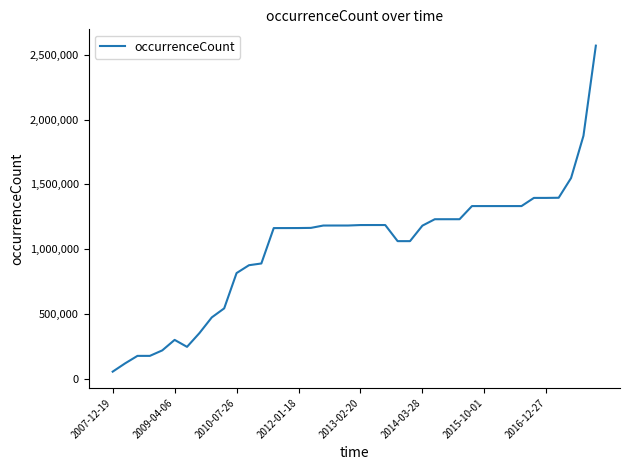

What is the greatest value displayed?

2571970